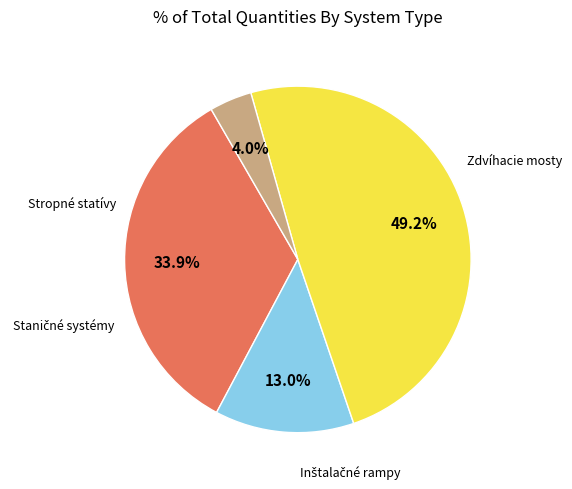

Is there any slice that represents more than half of the pie?

No